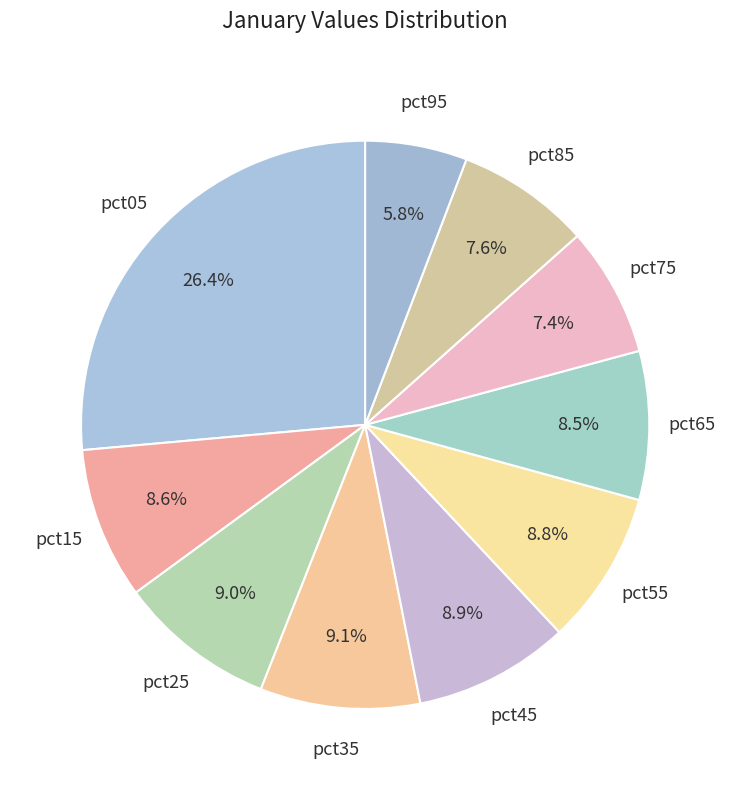

Which slice is the smallest?

pct95